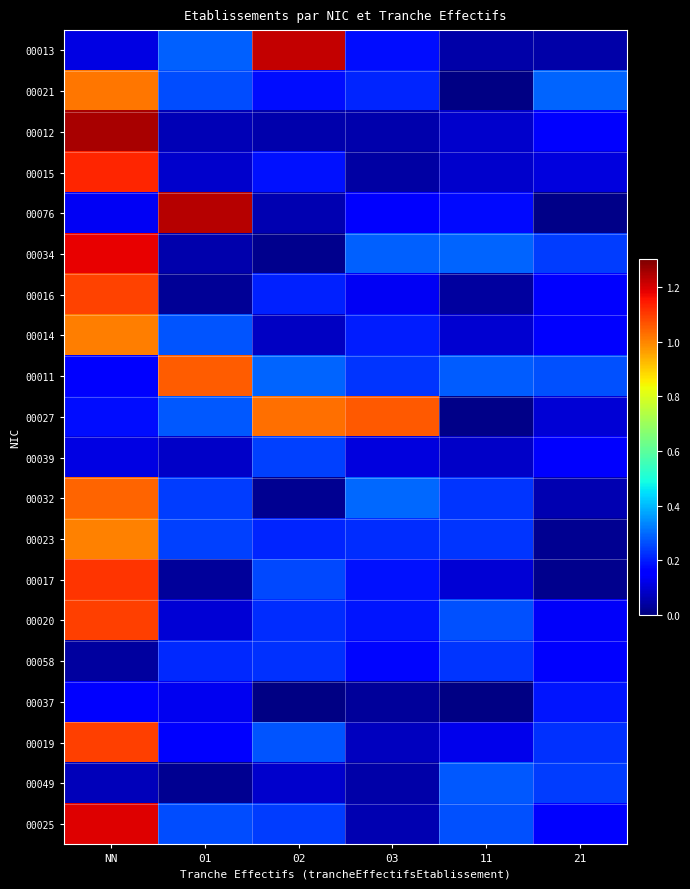

Which series has the largest range (max minus min)?

00076